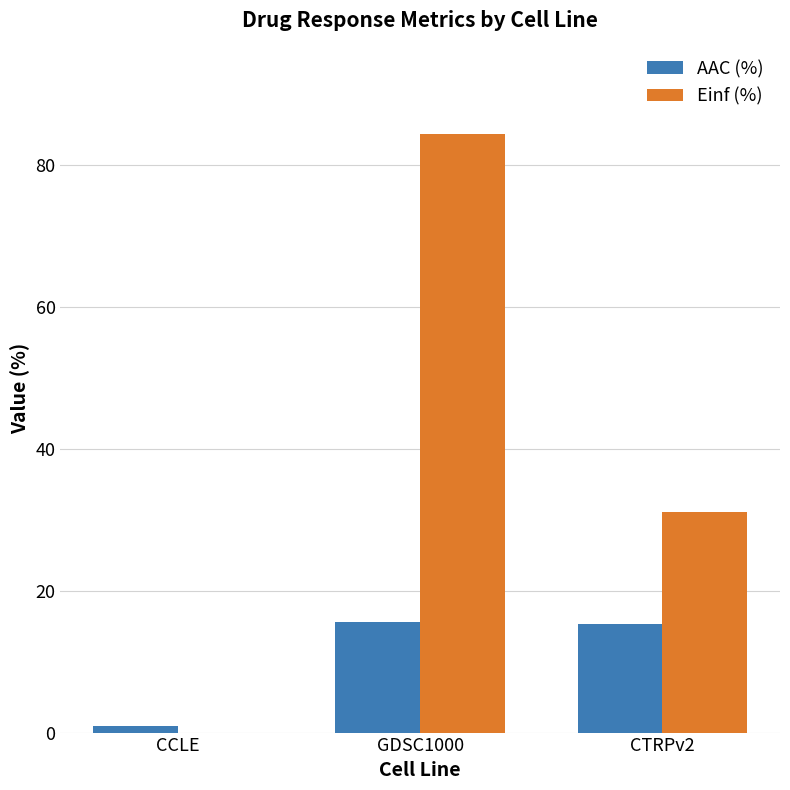

Where is Einf (%) nearest to the value 42?

CTRPv2